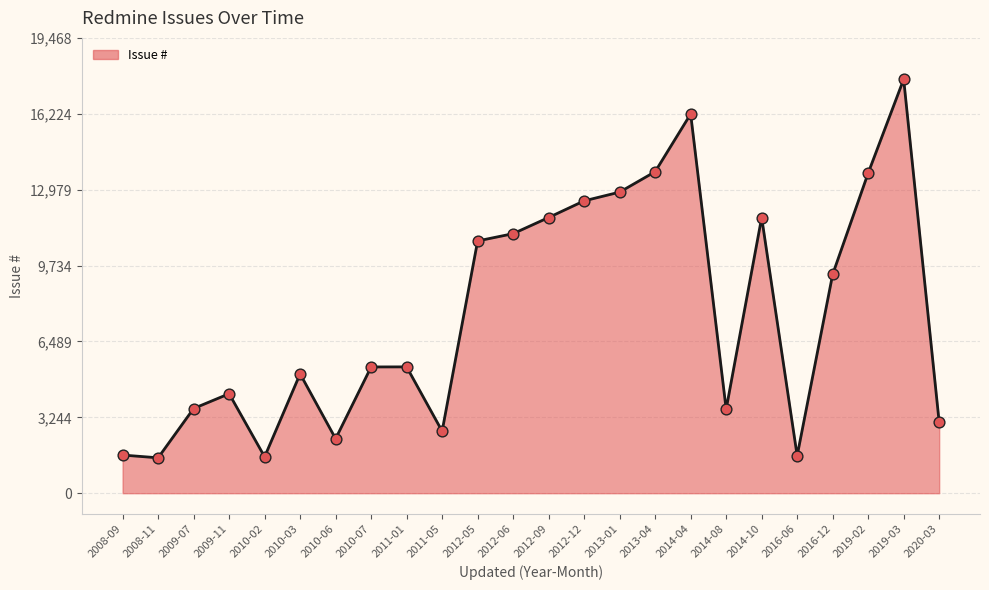

Which has a higher value, 2019-02 or 2010-03?

2019-02